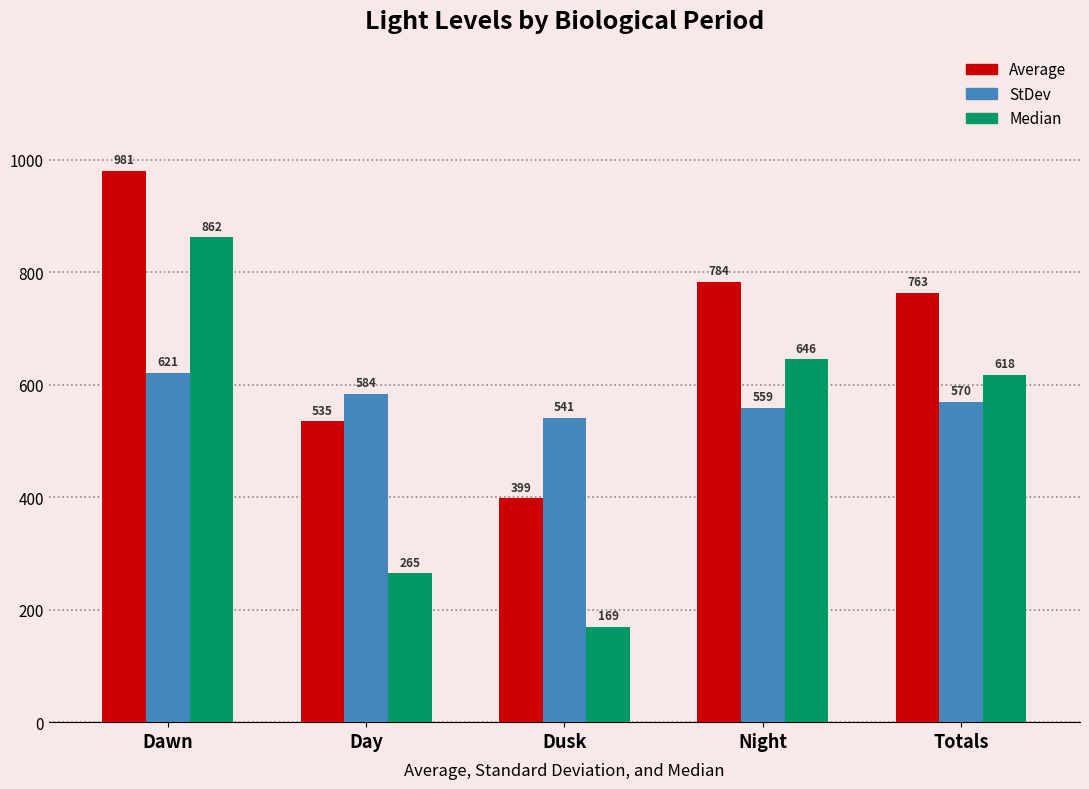

Which series changed the most between Night and Totals?

Median